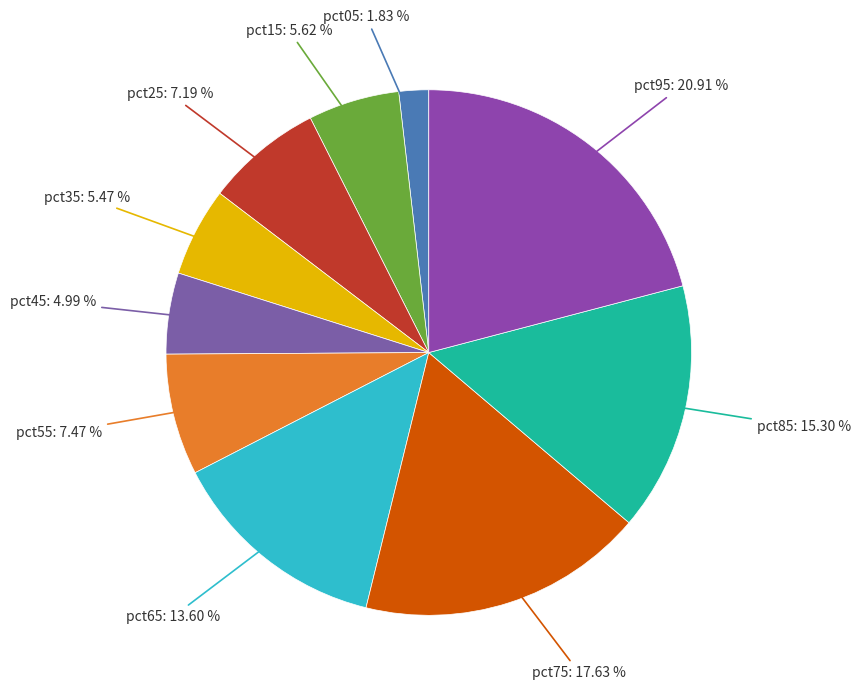

To the nearest percent, what portion does pct55 represent?

7%